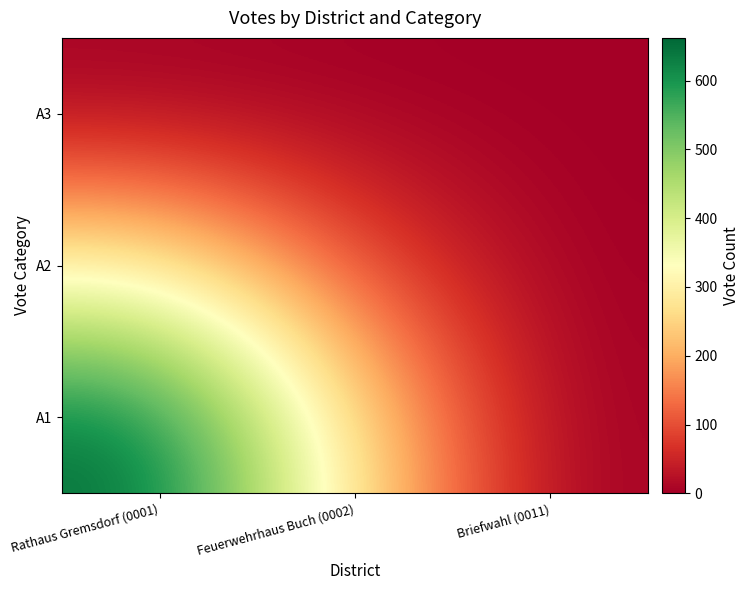

Between Briefwahl (0011) and Rathaus Gremsdorf (0001), which is larger?

Rathaus Gremsdorf (0001)